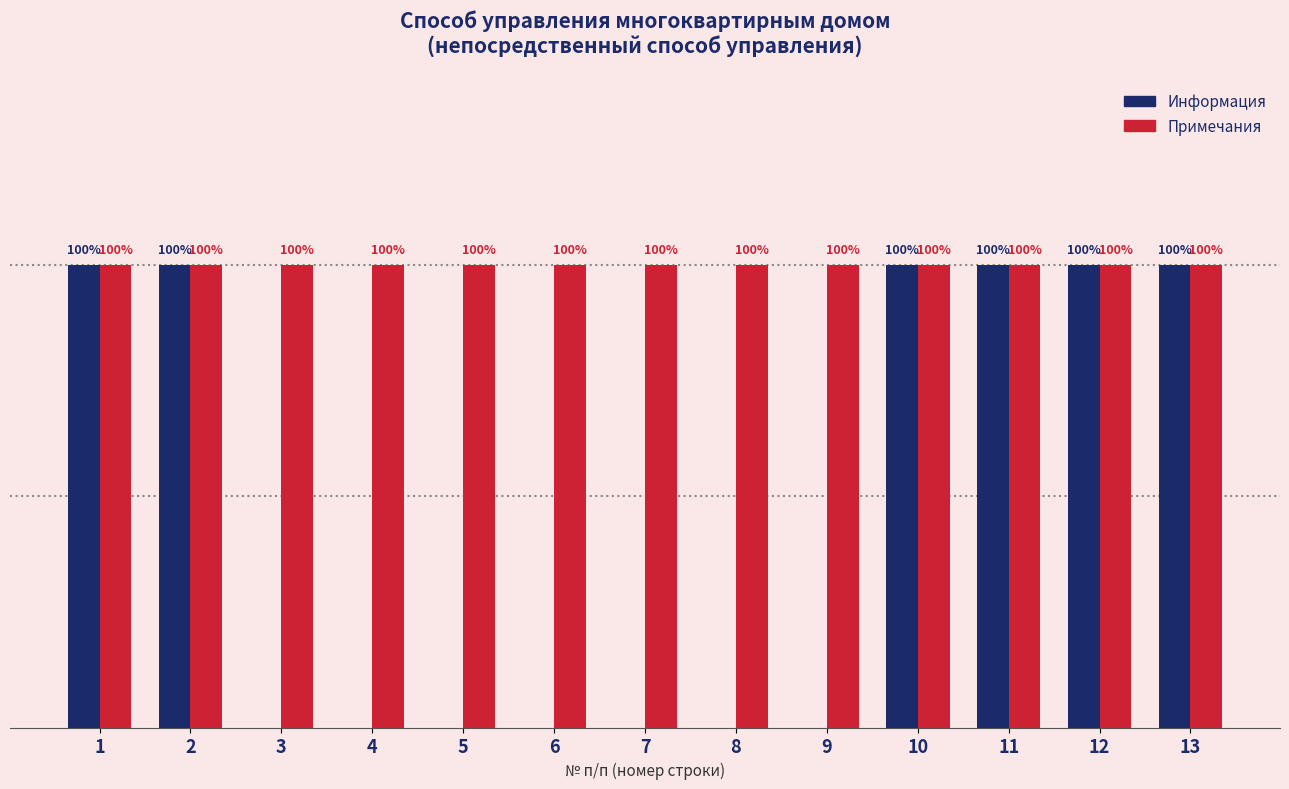

What are all the series names shown in the legend?

Информация, Примечания